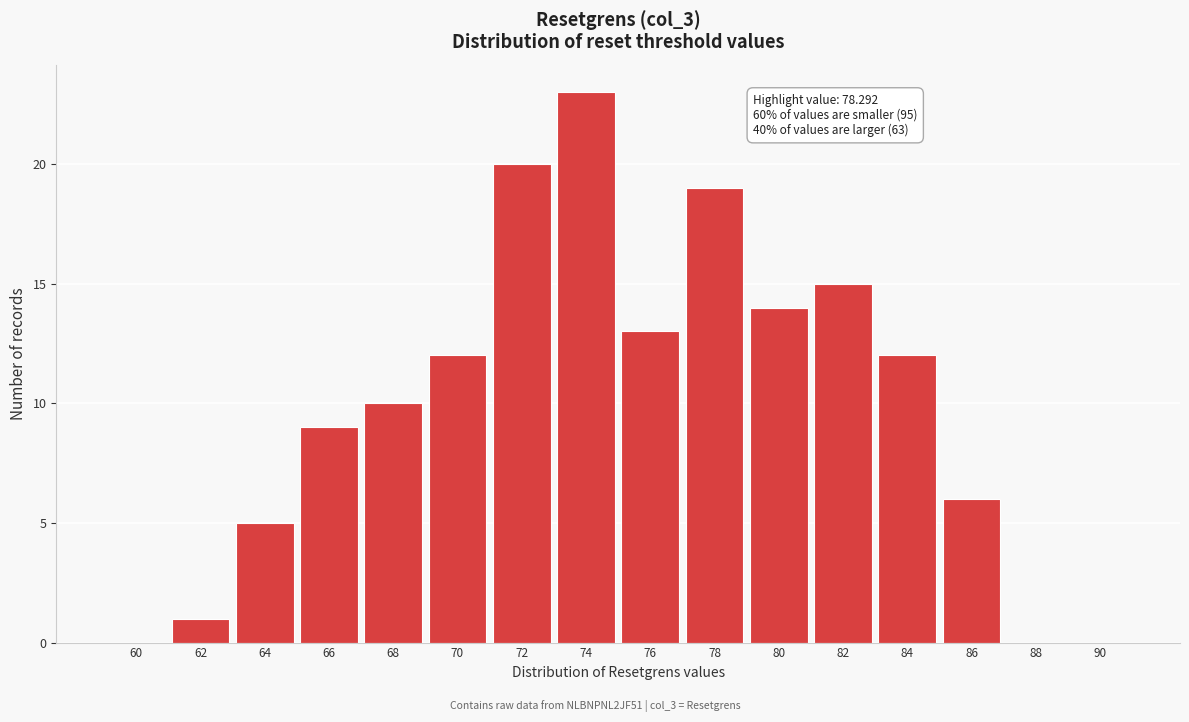

Reading left to right, what are all the values shown in this chart?

60=0	62=1	64=5	66=9	68=10	70=12	72=20	74=23	76=13	78=19	80=14	82=15	84=12	86=6	88=0	90=0